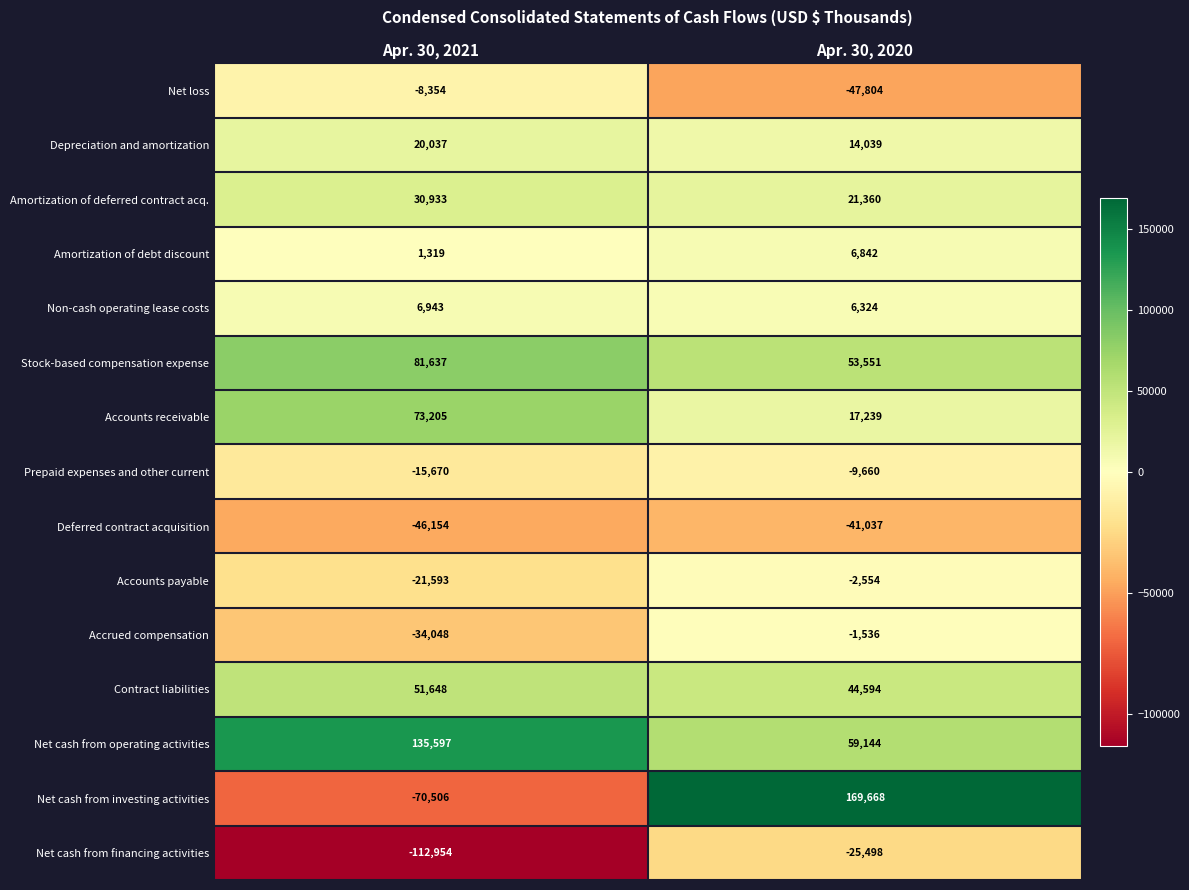

The value of Net loss at Apr. 30, 2021 is -8354. True or false?

True